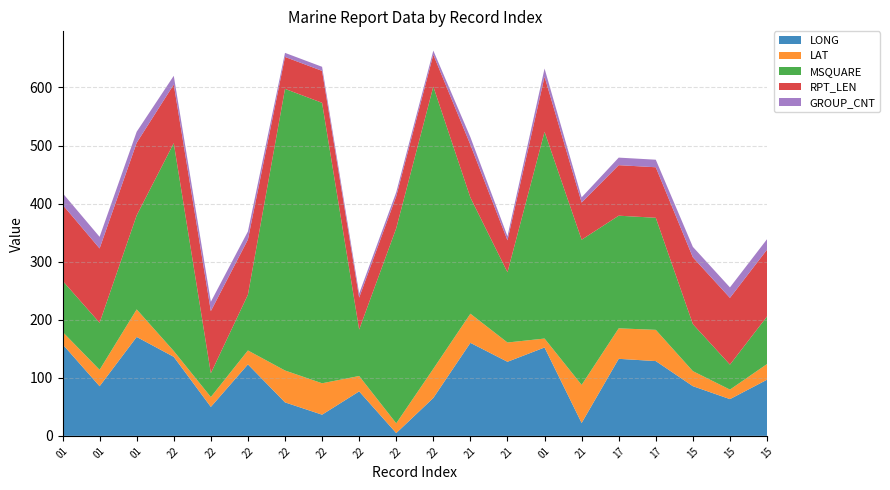

Reading left to right, list all the values displayed in this chart.

LONG: 01=157.9	01=85.5	01=170.4	22=136.1	22=49.9	22=123.1	22=57.7	22=36.5	22=76.6	22=4.8	22=65.3	21=160.2	21=127.6	01=152.2	21=22.2	17=132.7	17=128.8	15=85.6	15=63.3	15=96.7
LAT: 01=21.3	01=28.3	01=47.4	22=10.0	22=17.0	22=24.0	22=54.9	22=54.1	22=26.5	22=16.8	22=50.2	21=50.2	21=33.2	01=15.4	21=65.6	17=52.5	17=53.8	15=25.9	15=16.4	15=27.0
MSQUARE: 01=88.0	01=81.0	01=162.0	22=358.0	22=41.0	22=96.0	22=485.0	22=483.0	22=80.0	22=336.0	22=486.0	21=200.0	21=121.0	01=356.0	21=250.0	17=194.0	17=193.0	15=81.0	15=43.0	15=82.0
RPT_LEN: 01=131.0	01=128.0	01=125.0	22=101.0	22=107.0	22=95.0	22=55.0	22=55.0	22=55.0	22=55.0	22=55.0	21=91.0	21=55.0	01=95.0	21=64.0	17=87.0	17=87.0	15=115.0	15=115.0	15=115.0
GROUP_CNT: 01=20.0	01=20.0	01=19.0	22=15.0	22=16.0	22=14.0	22=7.0	22=7.0	22=7.0	22=7.0	22=7.0	21=13.0	21=7.0	01=14.0	21=9.0	17=13.0	17=13.0	15=18.0	15=18.0	15=18.0